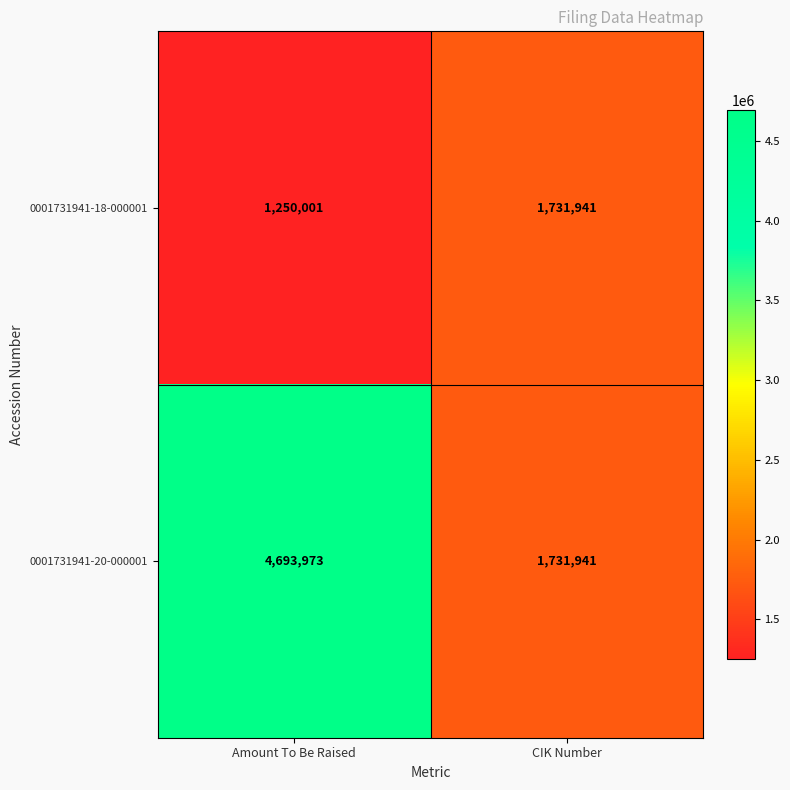

Reading left to right, list all the values displayed in this chart.

0001731941-18-000001: Amount To Be Raised=1250001	CIK Number=1731941
0001731941-20-000001: Amount To Be Raised=4693973	CIK Number=1731941